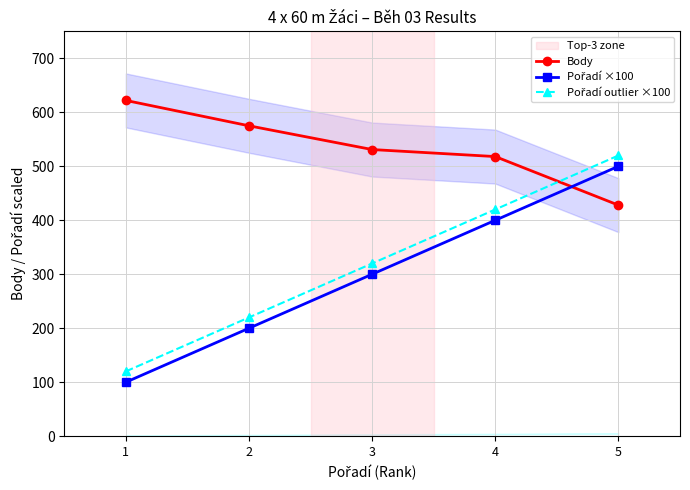

Is it true that Body equals 622 at 5?

False